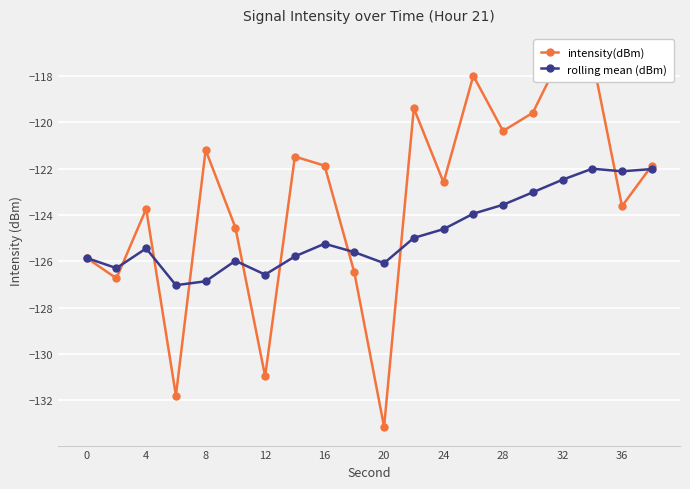

How many series are shown in this chart?

2